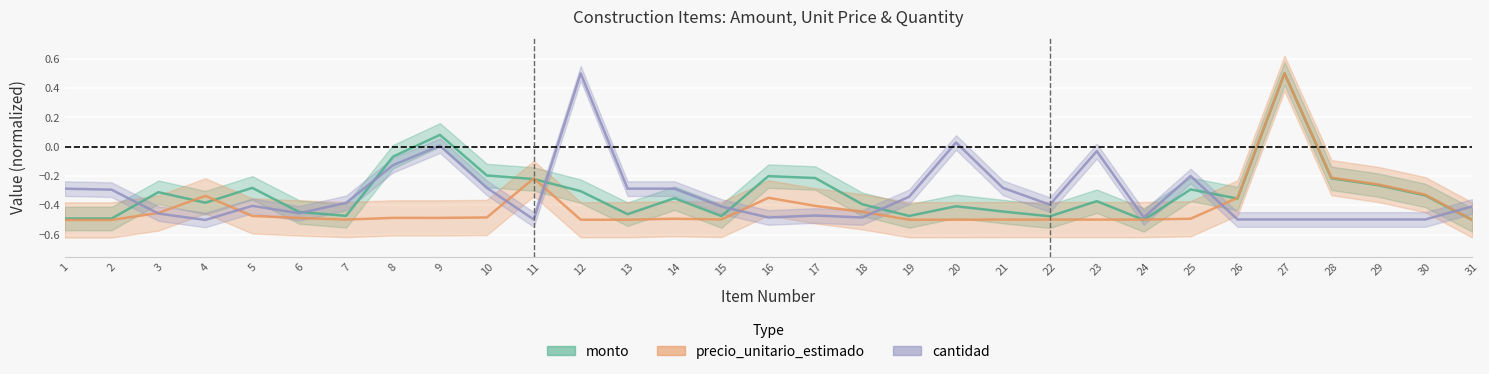

What is the difference between the highest and lowest values at 19?

0.2